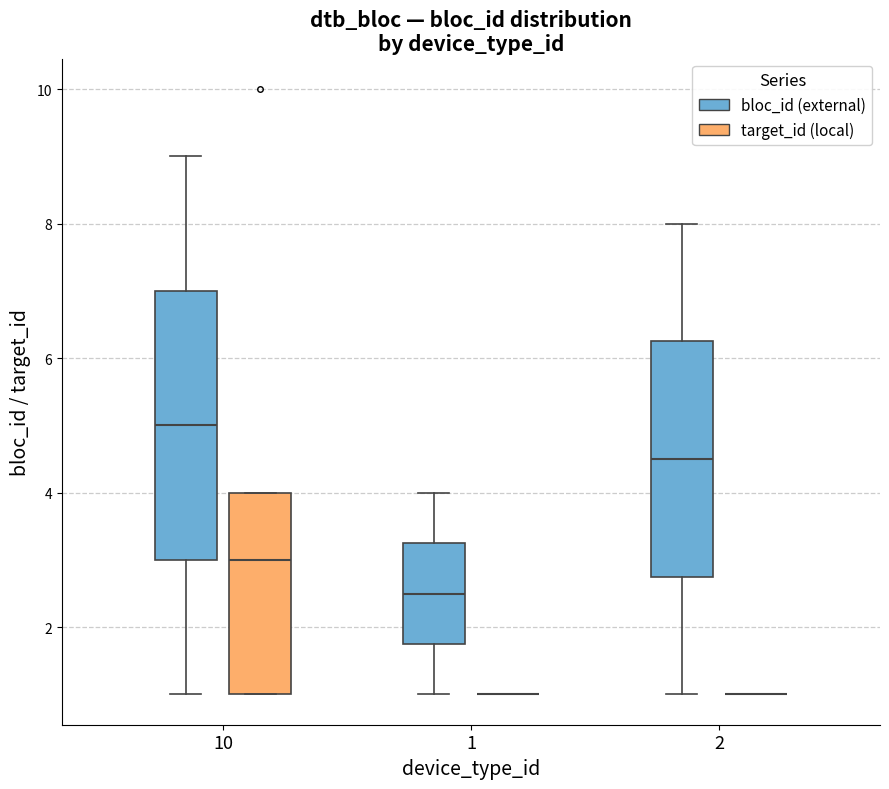

Comparing the boxes themselves (not the whiskers), which one is the tallest?

10 (bloc_id (external))